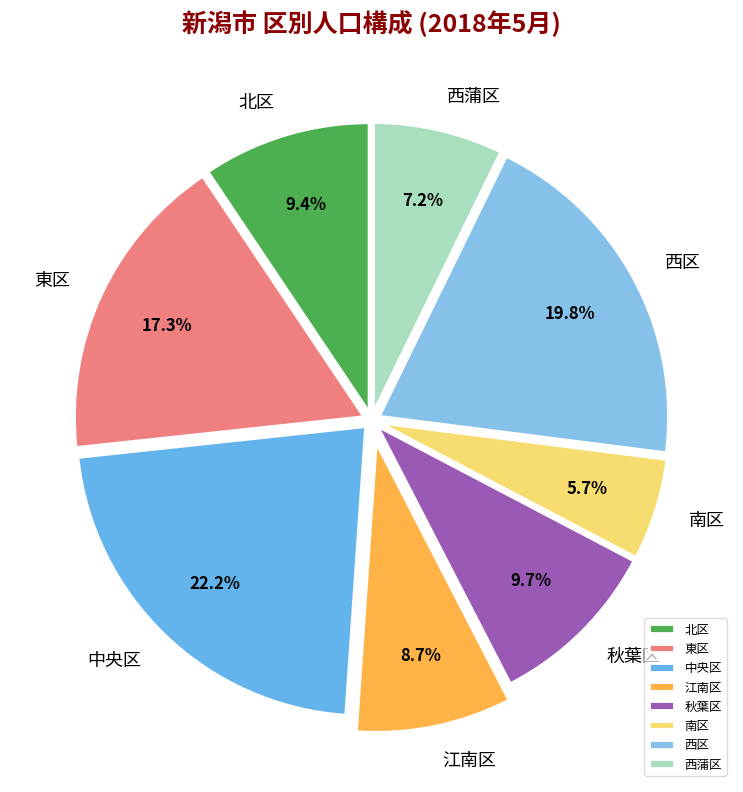

How much of the chart is everything except 中央区?

77.8%